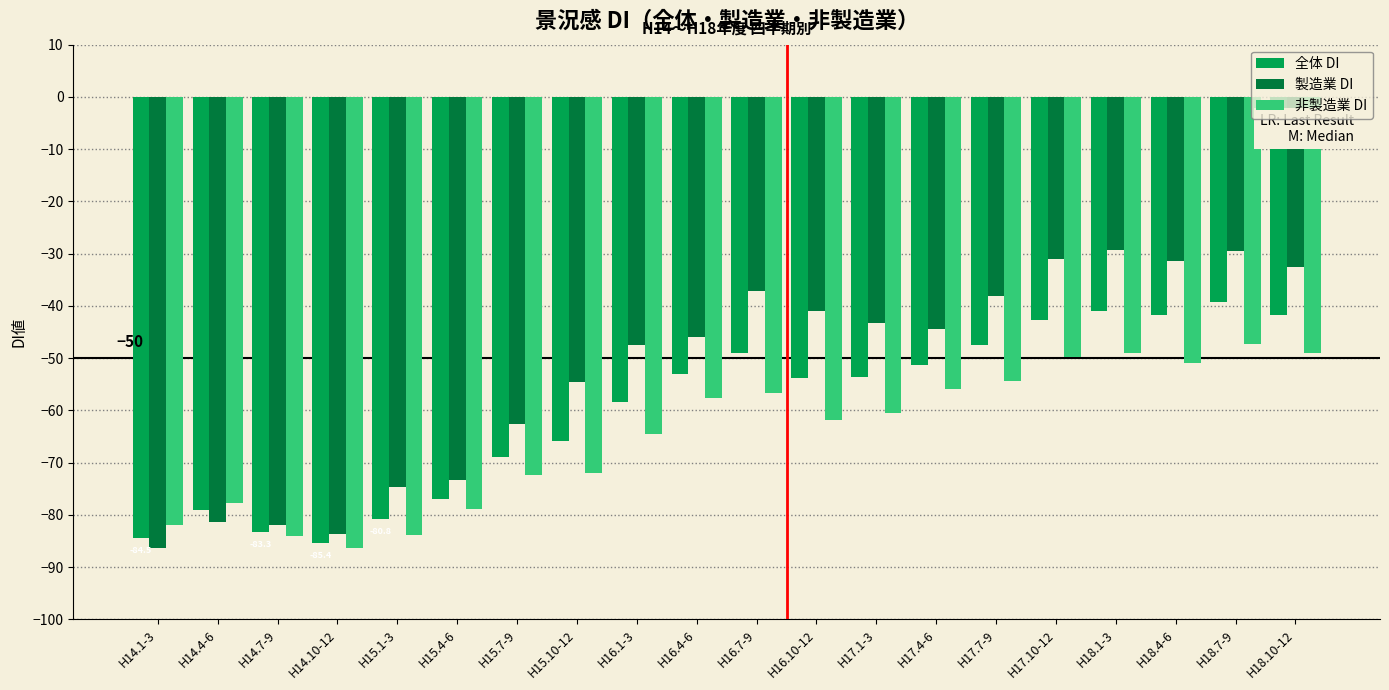

Which series has the largest range (max minus min)?

製造業 DI